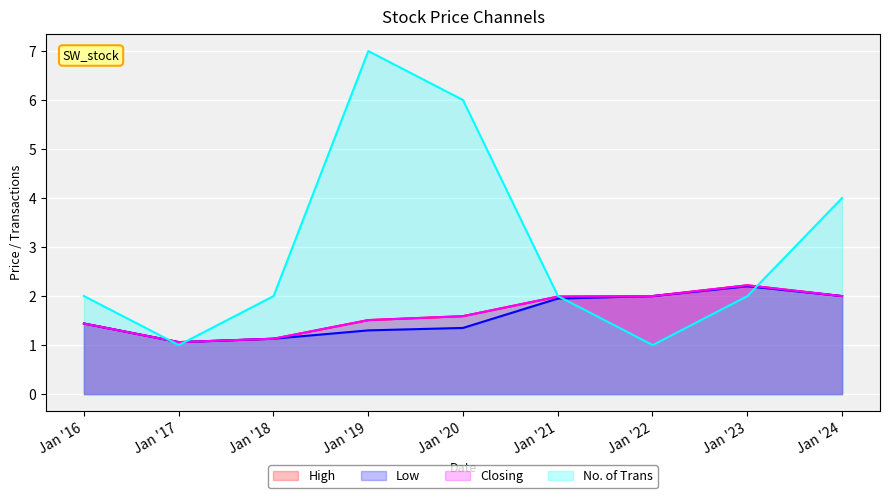

The Low series shows 3.3 at 01/02/2023. True or false?

False